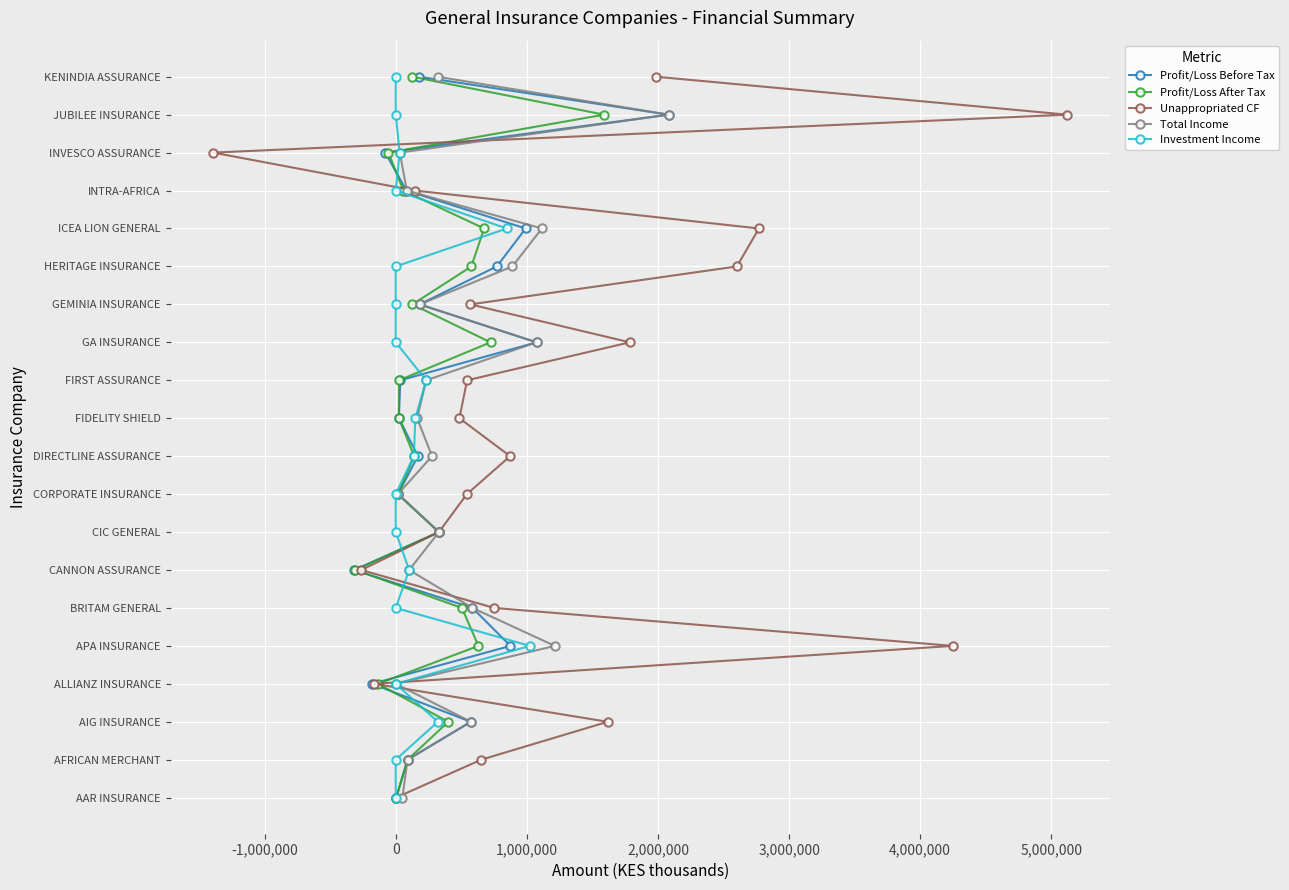

How many values in the Profit/Loss Before Tax series are below 10?

10